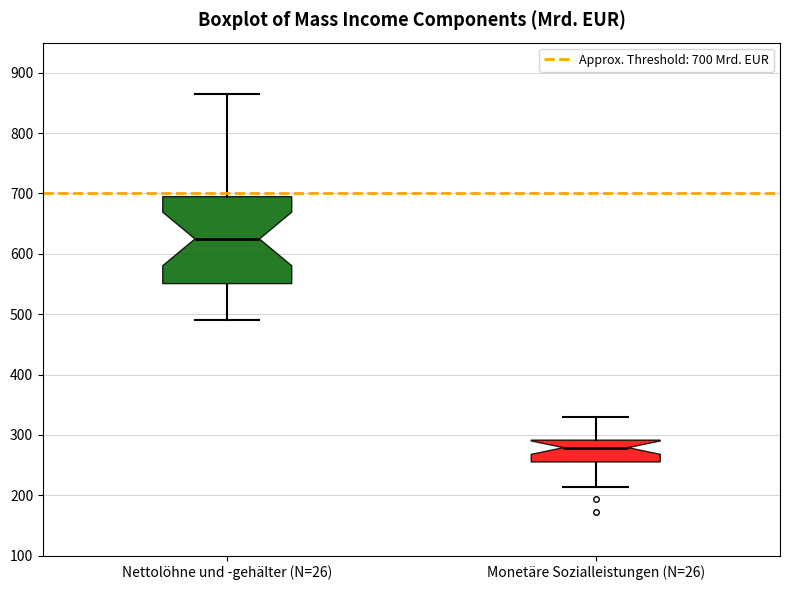

Which box's median line is the highest?

Nettolöhne und -gehälter (N=26)